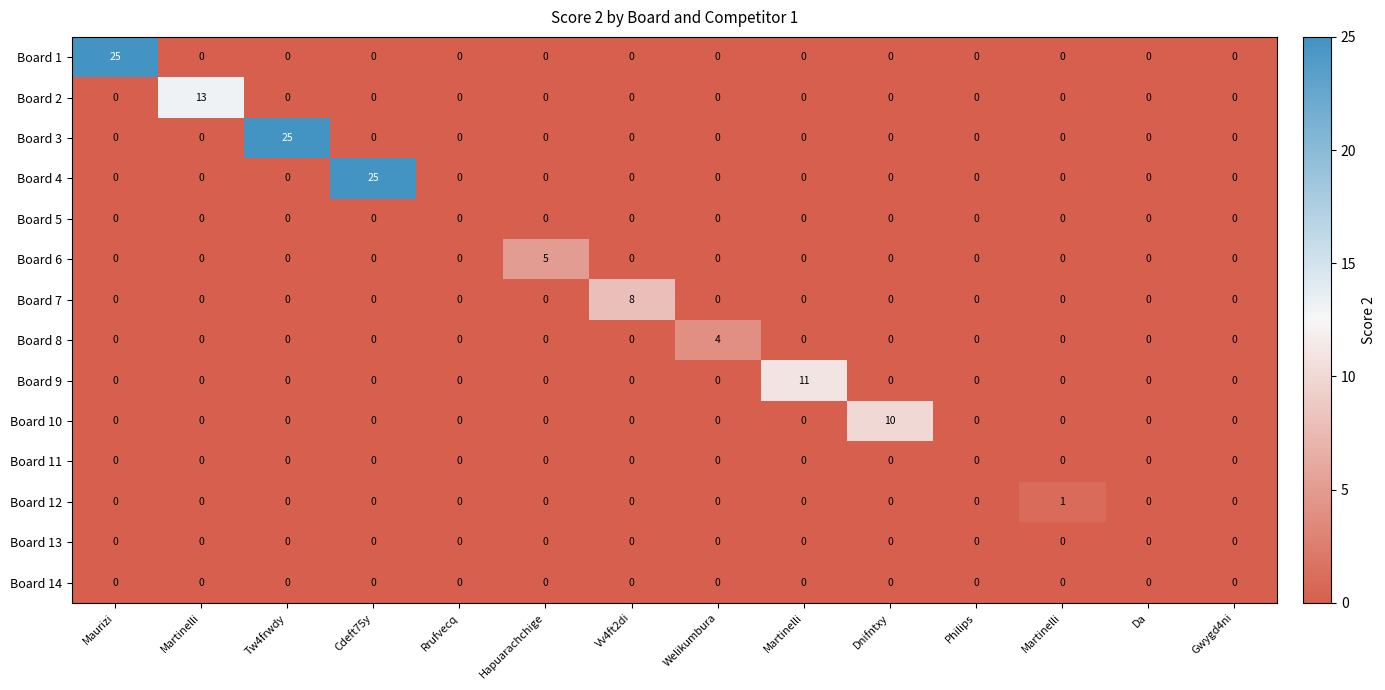

Between Tw4frwdy and Philips, which series saw the biggest shift?

Board 3